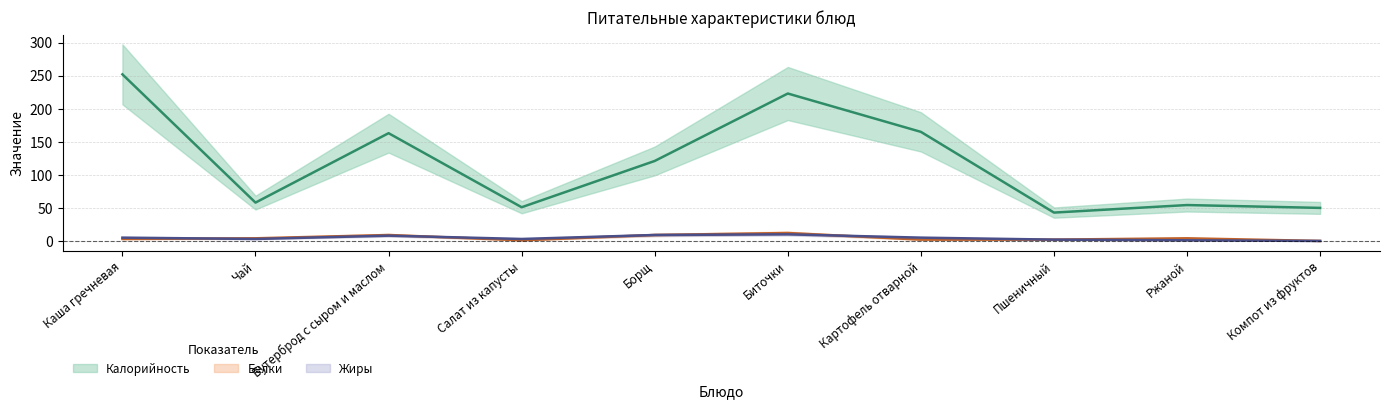

What is the label of the 8th point from the left?

Пшеничный